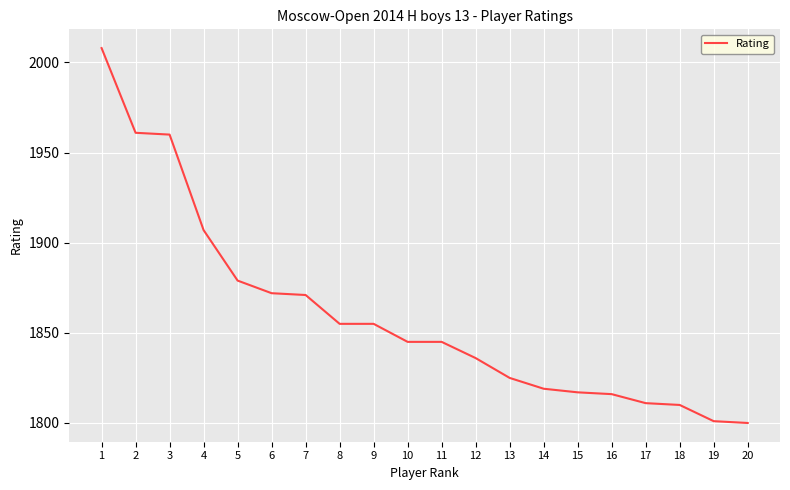

How many lines are shown in the chart?

1